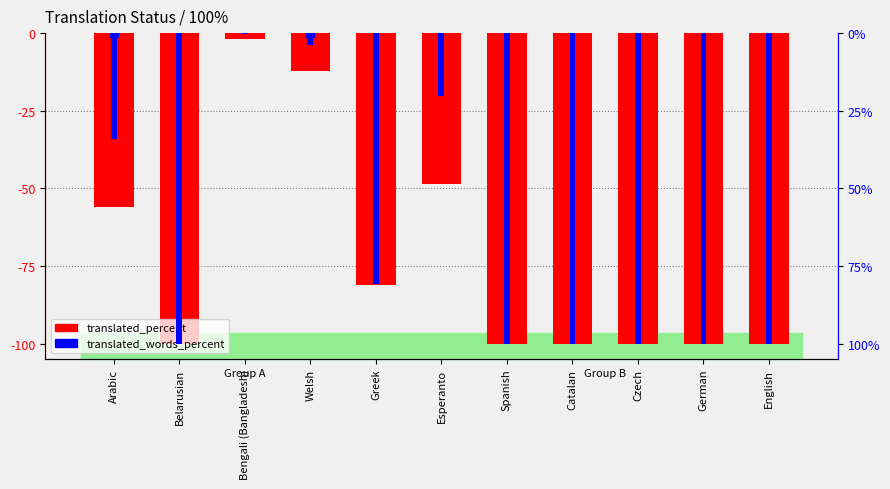

What is the sum of all translated_words_percent values?

-739.4